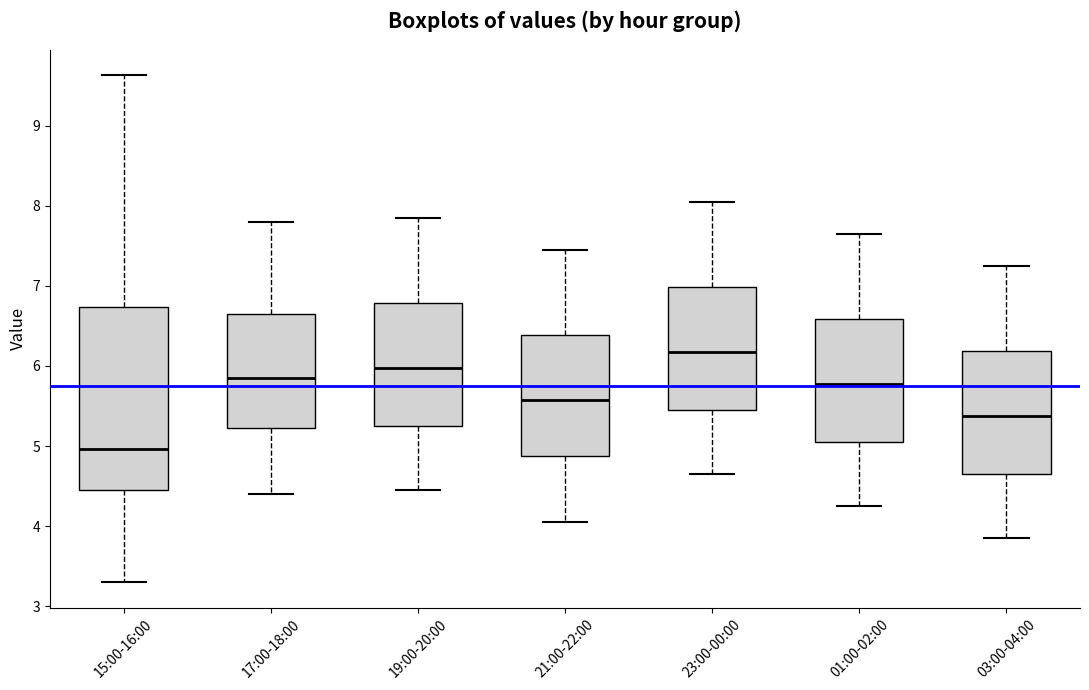

Where is the upper edge of the box for 21:00-22:00 on the y-axis? The values are not printed on the chart, so give them approximately, as read against the axis.

6.4